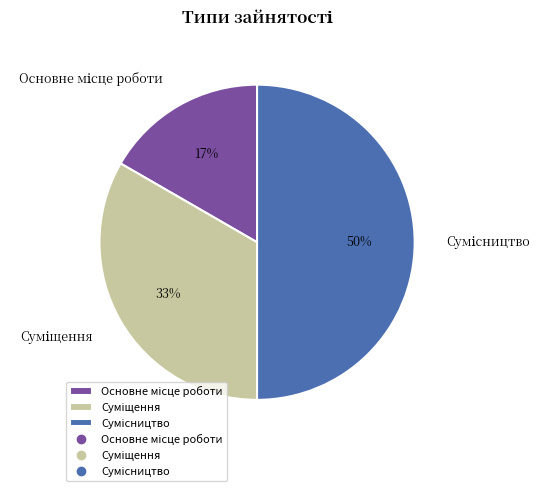

To the nearest percent, what is the difference between the largest and smallest slice percentages?

33%